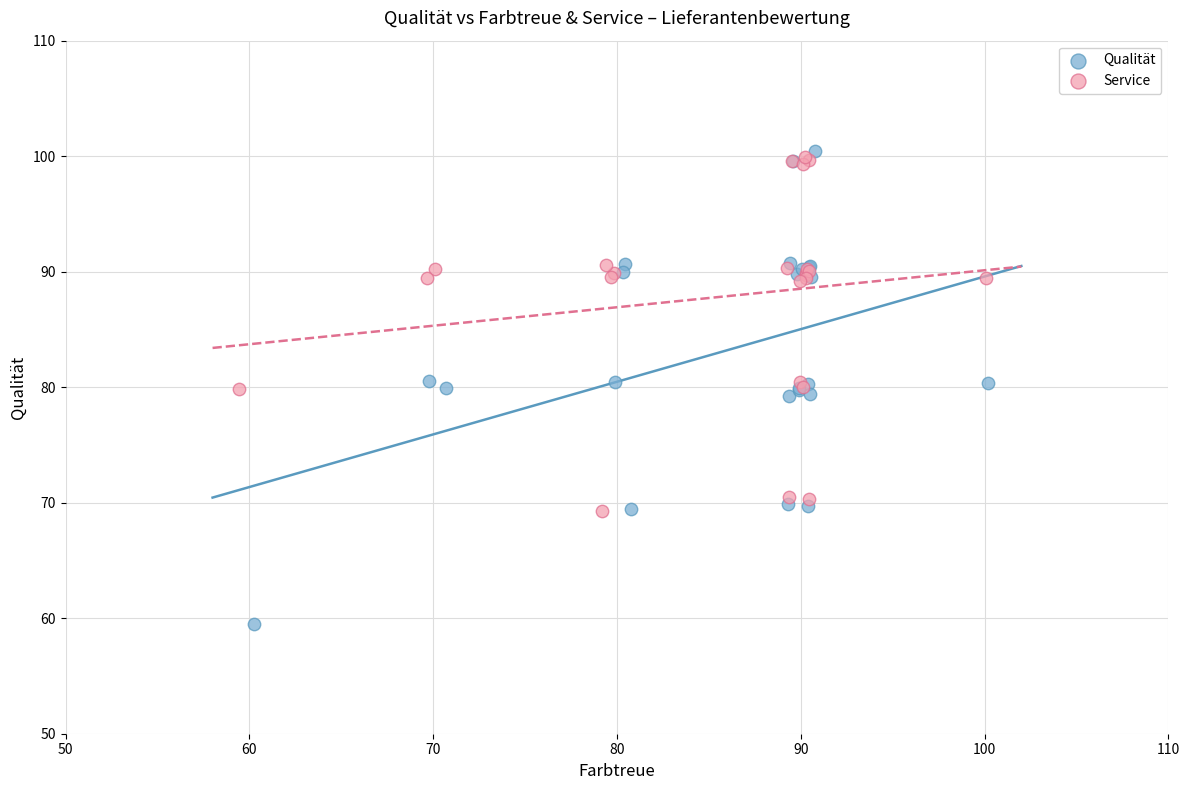

Which series contains the lowest Y value?

Qualität